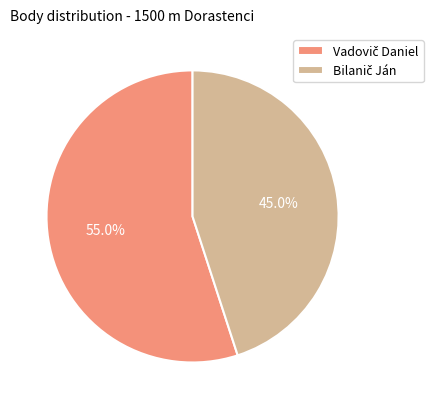

How many slices are in this pie chart?

2